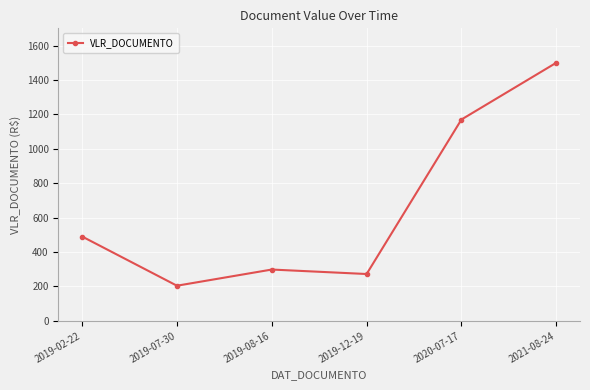

Which label corresponds to the largest value in the chart?

2021-08-24